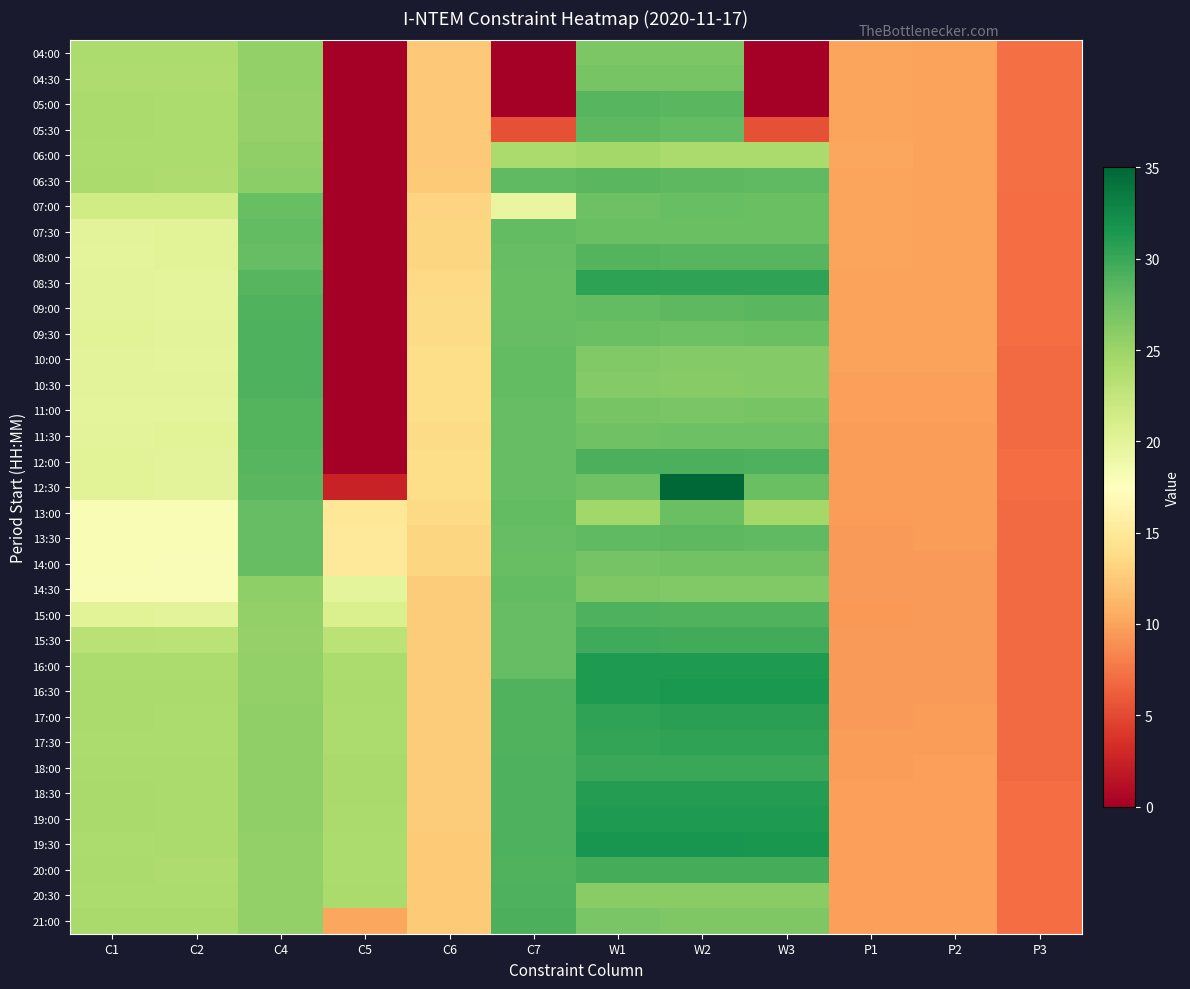

Reading left to right, transcribe all the data shown in this chart.

04:00: C1=24.0	C2=23.9	C4=25.5	C5=0.0	C6=12.4	C7=0.0	W1=26.7	W2=26.8	W3=0.0	P1=10.1	P2=9.9	P3=7.1
04:30: C1=23.9	C2=23.8	C4=25.4	C5=0.0	C6=12.4	C7=0.0	W1=27.0	W2=27.0	W3=0.0	P1=10.1	P2=9.9	P3=7.1
05:00: C1=24.1	C2=24.1	C4=25.4	C5=0.0	C6=12.4	C7=0.0	W1=28.7	W2=28.5	W3=0.0	P1=10.1	P2=10.0	P3=7.1
05:30: C1=24.1	C2=24.0	C4=25.4	C5=0.0	C6=12.4	C7=5.3	W1=28.4	W2=28.1	W3=5.3	P1=10.1	P2=10.0	P3=7.1
06:00: C1=24.0	C2=23.9	C4=25.6	C5=0.0	C6=12.4	C7=24.2	W1=24.6	W2=24.2	W3=24.2	P1=10.1	P2=10.0	P3=7.1
06:30: C1=24.1	C2=23.9	C4=25.9	C5=0.0	C6=12.6	C7=28.3	W1=28.6	W2=28.3	W3=28.3	P1=10.1	P2=10.0	P3=7.1
07:00: C1=21.5	C2=21.5	C4=27.9	C5=0.0	C6=13.2	C7=19.6	W1=27.6	W2=27.8	W3=27.7	P1=10.1	P2=9.9	P3=7.1
07:30: C1=20.0	C2=20.2	C4=28.1	C5=0.0	C6=13.3	C7=28.1	W1=27.7	W2=27.7	W3=27.7	P1=10.0	P2=9.9	P3=7.1
08:00: C1=19.9	C2=20.1	C4=28.0	C5=0.0	C6=13.3	C7=28.0	W1=28.8	W2=28.7	W3=28.7	P1=10.0	P2=9.9	P3=7.1
08:30: C1=20.0	C2=20.0	C4=28.6	C5=0.0	C6=13.6	C7=27.9	W1=30.6	W2=30.4	W3=30.4	P1=10.0	P2=9.9	P3=7.1
09:00: C1=20.0	C2=19.9	C4=29.0	C5=0.0	C6=13.7	C7=27.9	W1=28.1	W2=28.3	W3=28.4	P1=9.9	P2=9.9	P3=7.0
09:30: C1=20.1	C2=20.0	C4=29.1	C5=0.0	C6=13.8	C7=28.0	W1=27.7	W2=27.6	W3=27.6	P1=9.9	P2=9.9	P3=7.0
10:00: C1=20.0	C2=19.9	C4=29.0	C5=0.0	C6=13.8	C7=28.0	W1=26.4	W2=26.4	W3=26.4	P1=9.8	P2=9.9	P3=7.0
10:30: C1=20.1	C2=20.0	C4=29.0	C5=0.0	C6=13.9	C7=28.1	W1=26.3	W2=26.2	W3=26.3	P1=9.8	P2=9.8	P3=6.9
11:00: C1=19.9	C2=19.9	C4=28.8	C5=0.0	C6=13.9	C7=28.0	W1=26.9	W2=26.9	W3=26.9	P1=9.7	P2=9.8	P3=6.9
11:30: C1=20.0	C2=20.1	C4=28.8	C5=0.0	C6=13.8	C7=27.9	W1=27.4	W2=27.5	W3=27.5	P1=9.7	P2=9.7	P3=6.9
12:00: C1=20.1	C2=20.1	C4=28.7	C5=0.0	C6=13.9	C7=28.0	W1=29.2	W2=29.2	W3=29.1	P1=9.6	P2=9.7	P3=7.0
12:30: C1=20.1	C2=20.1	C4=28.4	C5=2.6	C6=13.8	C7=28.0	W1=27.5	W2=35.1	W3=27.7	P1=9.6	P2=9.7	P3=7.0
13:00: C1=18.2	C2=18.1	C4=28.0	C5=14.9	C6=13.6	C7=28.1	W1=24.7	W2=27.6	W3=24.6	P1=9.6	P2=9.6	P3=7.0
13:30: C1=18.1	C2=18.1	C4=28.0	C5=15.1	C6=13.4	C7=28.0	W1=28.3	W2=28.3	W3=28.3	P1=9.6	P2=9.6	P3=6.9
14:00: C1=18.1	C2=17.9	C4=28.0	C5=15.1	C6=13.3	C7=27.9	W1=27.2	W2=27.3	W3=27.3	P1=9.4	P2=9.6	P3=6.9
14:30: C1=18.0	C2=18.0	C4=25.7	C5=19.8	C6=12.6	C7=28.1	W1=26.6	W2=26.5	W3=26.5	P1=9.5	P2=9.6	P3=6.9
15:00: C1=20.2	C2=20.0	C4=25.5	C5=20.9	C6=12.7	C7=28.0	W1=29.0	W2=28.9	W3=28.9	P1=9.4	P2=9.5	P3=6.9
15:30: C1=23.1	C2=23.0	C4=25.4	C5=23.1	C6=12.7	C7=27.9	W1=29.7	W2=29.6	W3=29.6	P1=9.5	P2=9.6	P3=6.9
16:00: C1=23.9	C2=24.0	C4=25.5	C5=24.0	C6=12.7	C7=27.9	W1=31.2	W2=31.2	W3=31.2	P1=9.5	P2=9.6	P3=6.9
16:30: C1=24.1	C2=24.1	C4=25.5	C5=24.1	C6=12.7	C7=28.9	W1=31.2	W2=31.4	W3=31.3	P1=9.5	P2=9.6	P3=6.9
17:00: C1=24.1	C2=23.9	C4=25.6	C5=24.0	C6=12.6	C7=29.0	W1=30.5	W2=30.6	W3=30.7	P1=9.5	P2=9.6	P3=6.9
17:30: C1=24.0	C2=24.0	C4=25.6	C5=24.1	C6=12.6	C7=29.0	W1=30.3	W2=30.5	W3=30.5	P1=9.6	P2=9.7	P3=6.9
18:00: C1=24.2	C2=24.2	C4=25.6	C5=24.2	C6=12.6	C7=29.1	W1=30.0	W2=30.1	W3=30.1	P1=9.6	P2=9.7	P3=7.0
18:30: C1=24.2	C2=24.2	C4=25.6	C5=24.2	C6=12.6	C7=29.1	W1=31.0	W2=31.0	W3=31.0	P1=9.7	P2=9.8	P3=7.0
19:00: C1=24.2	C2=24.2	C4=25.6	C5=24.1	C6=12.6	C7=29.1	W1=31.2	W2=31.3	W3=31.3	P1=9.8	P2=9.8	P3=7.0
19:30: C1=24.0	C2=24.2	C4=25.5	C5=24.0	C6=12.6	C7=29.0	W1=31.6	W2=31.6	W3=31.6	P1=9.8	P2=9.8	P3=7.0
20:00: C1=24.1	C2=23.9	C4=25.5	C5=23.9	C6=12.5	C7=29.0	W1=29.5	W2=29.4	W3=29.4	P1=9.8	P2=9.8	P3=7.0
20:30: C1=24.0	C2=24.0	C4=25.4	C5=24.1	C6=12.5	C7=29.0	W1=26.1	W2=26.1	W3=26.1	P1=9.8	P2=9.8	P3=7.0
21:00: C1=24.2	C2=24.2	C4=25.6	C5=10.2	C6=12.5	C7=29.2	W1=26.9	W2=26.6	W3=26.6	P1=9.8	P2=9.8	P3=7.0